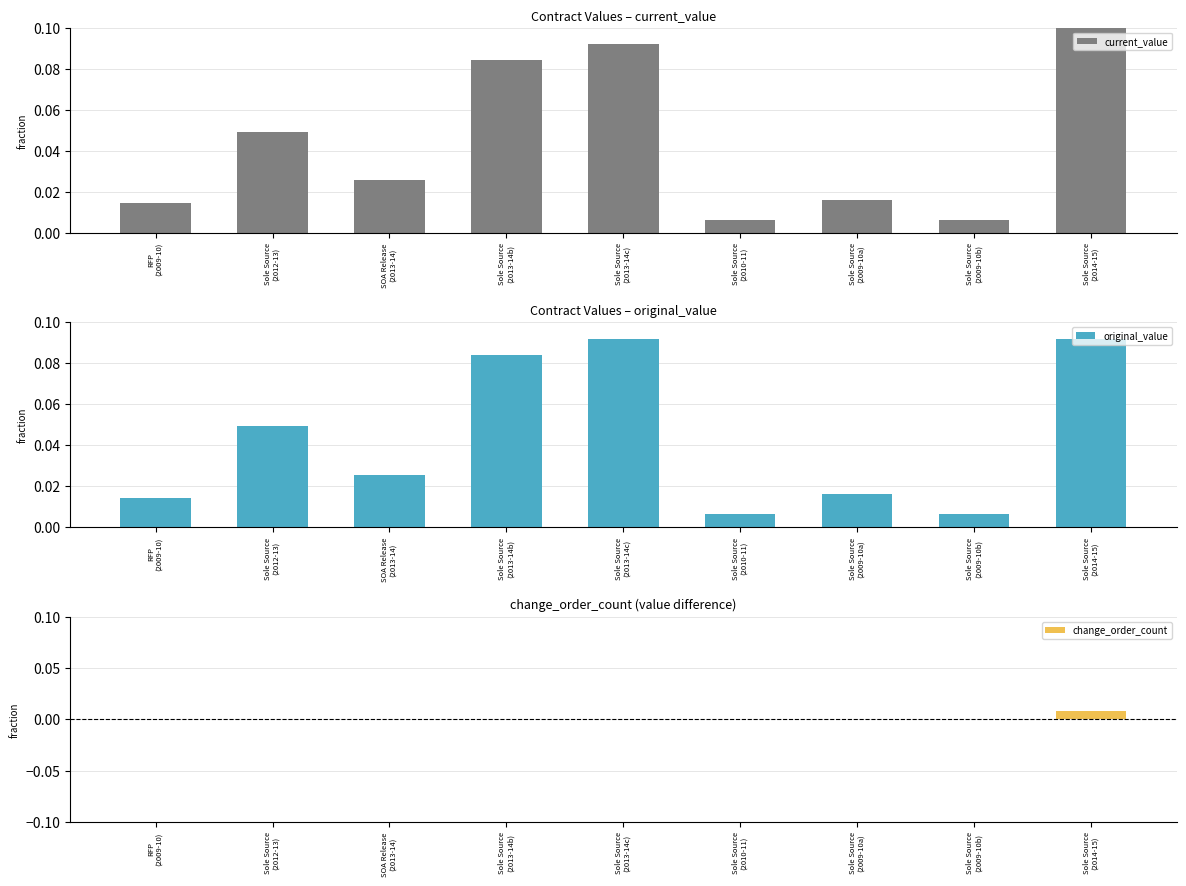

What are all the series names shown in the legend?

current_value, original_value, change_order_count